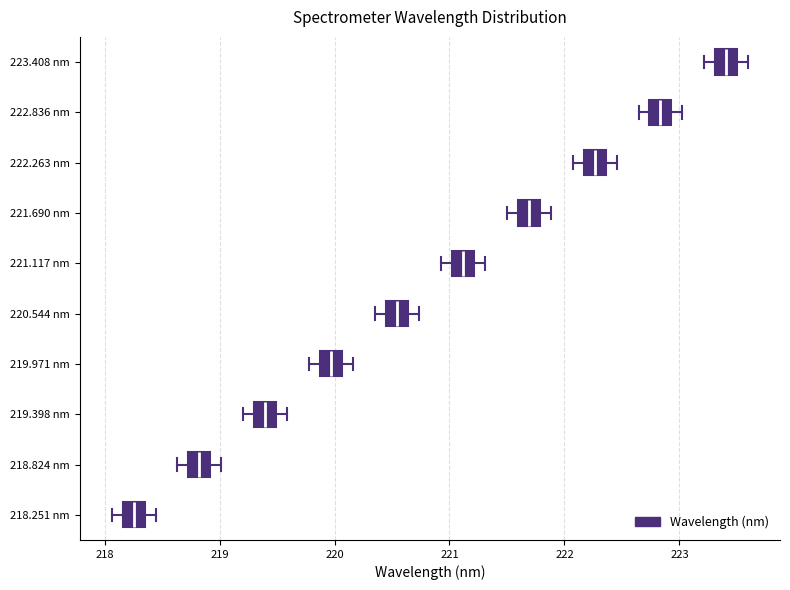

Reading bottom to top, transcribe this box plot: for each box, give where its median line is, the range the box spans, and where its two whiskers end, as read against the x-axis. The values are not printed on the chart, so give them approximately, as read against the axis.

218.251 nm: median 218.3 (inside the box), box 218.2 to 218.3, whiskers 218.1 to 218.4
218.824 nm: median 218.8, box 218.7 to 218.9, whiskers 218.6 to 219.0
219.398 nm: median 219.4, box 219.3 to 219.5, whiskers 219.2 to 219.6
219.971 nm: median 220.0, box 219.9 to 220.1, whiskers 219.8 to 220.2
220.544 nm: median 220.5, box 220.4 to 220.6, whiskers 220.4 (left of the box's left edge) to 220.7
221.117 nm: median 221.1, box 221.0 to 221.2, whiskers 220.9 to 221.3
221.690 nm: median 221.7, box 221.6 to 221.8, whiskers 221.5 to 221.9
222.263 nm: median 222.3, box 222.2 to 222.4, whiskers 222.1 to 222.5
222.836 nm: median 222.8, box 222.7 to 222.9, whiskers 222.6 to 223.0
223.408 nm: median 223.4, box 223.3 to 223.5, whiskers 223.2 to 223.6